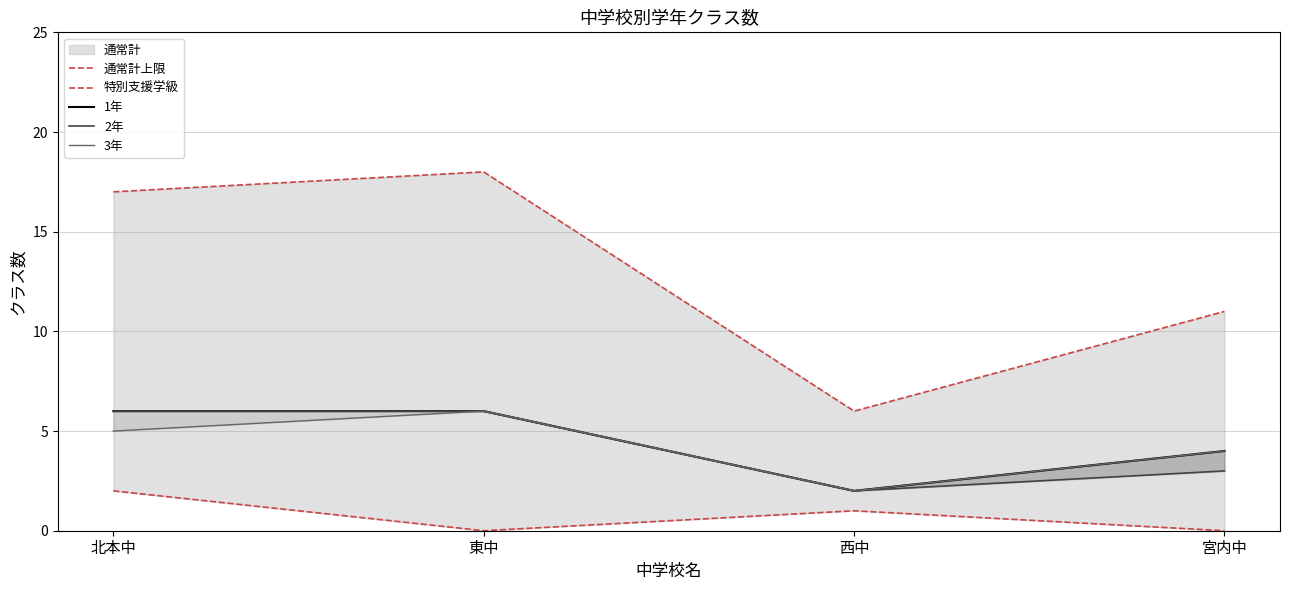

True or false: 特別支援学級 and 2年 intersect in this chart.

False